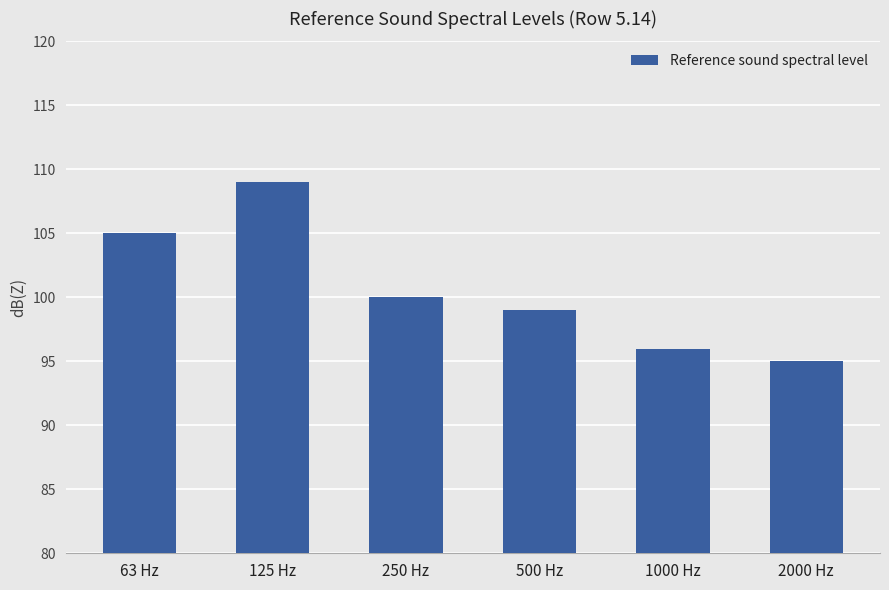

Rank the categories by value from highest to lowest.

125 Hz, 63 Hz, 250 Hz, 500 Hz, 1000 Hz, 2000 Hz